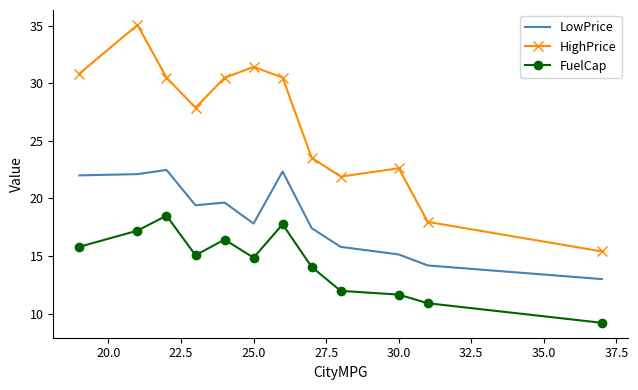

Rank the series by their average value, from highest to lowest.

HighPrice, LowPrice, FuelCap